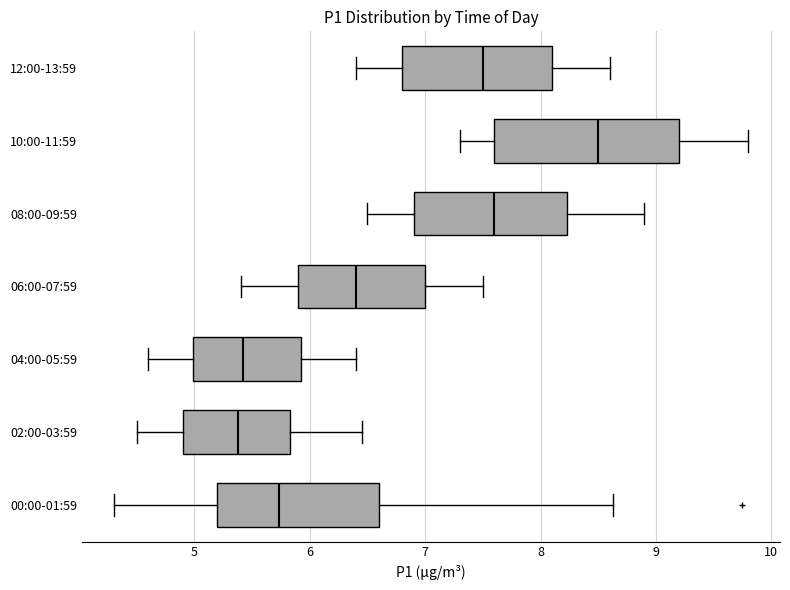

Reading bottom to top, read every box against the x-axis: the position of its median line, the range the box covers, and the ends of its whiskers. The values are not printed on the chart, so give them approximately, as read against the axis.

00:00-01:59: median 5.7, box 5.2 to 6.6, whiskers 4.3 to 8.6
02:00-03:59: median 5.4, box 4.9 to 5.8, whiskers 4.5 to 6.5
04:00-05:59: median 5.4, box 5.0 to 5.9, whiskers 4.6 to 6.4
06:00-07:59: median 6.4, box 5.9 to 7.0, whiskers 5.4 to 7.5
08:00-09:59: median 7.6, box 6.9 to 8.2, whiskers 6.5 to 8.9
10:00-11:59: median 8.5, box 7.6 to 9.2, whiskers 7.3 to 9.8
12:00-13:59: median 7.5, box 6.8 to 8.1, whiskers 6.4 to 8.6